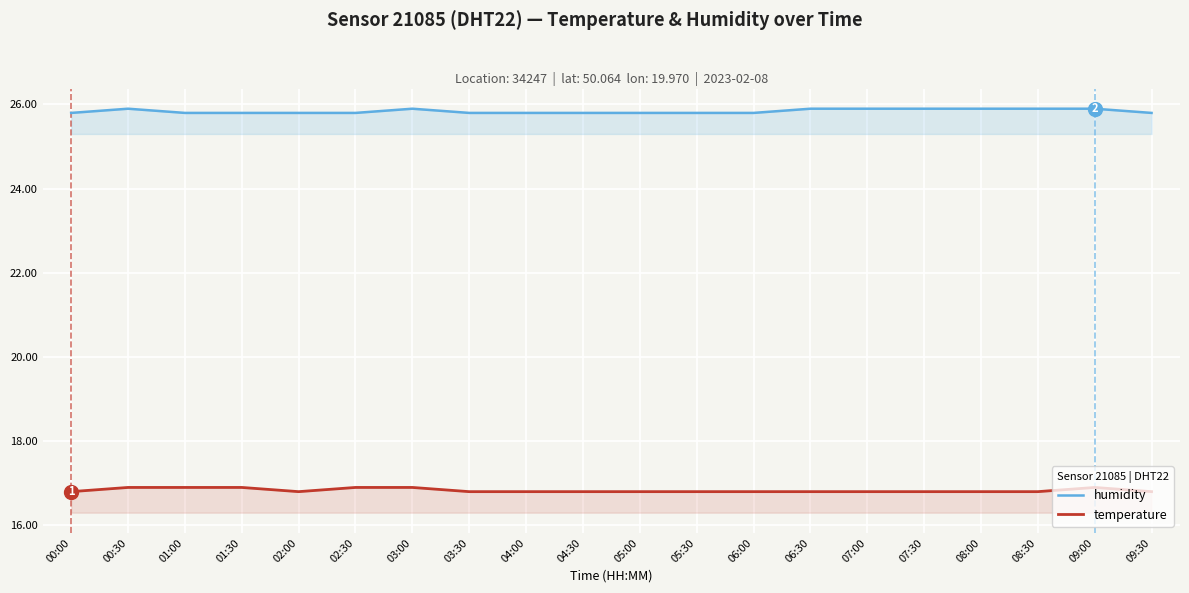

How many lines are shown in the chart?

2